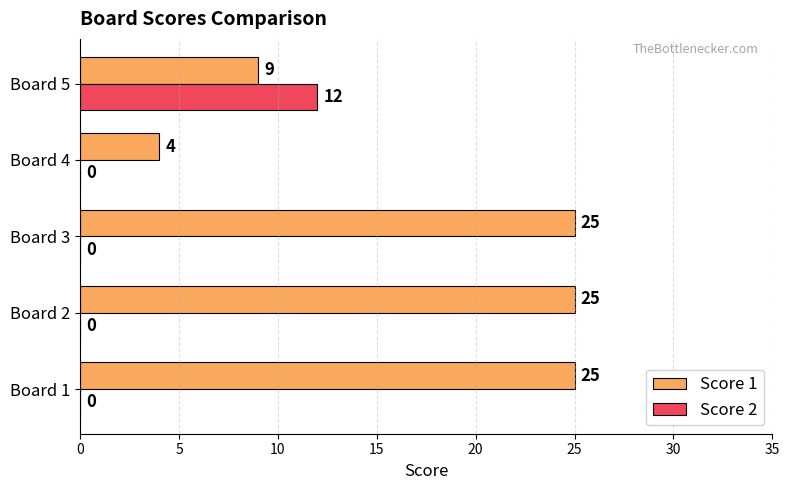

What is the sum of the Score 1 values at Board 4 and Board 5?

13